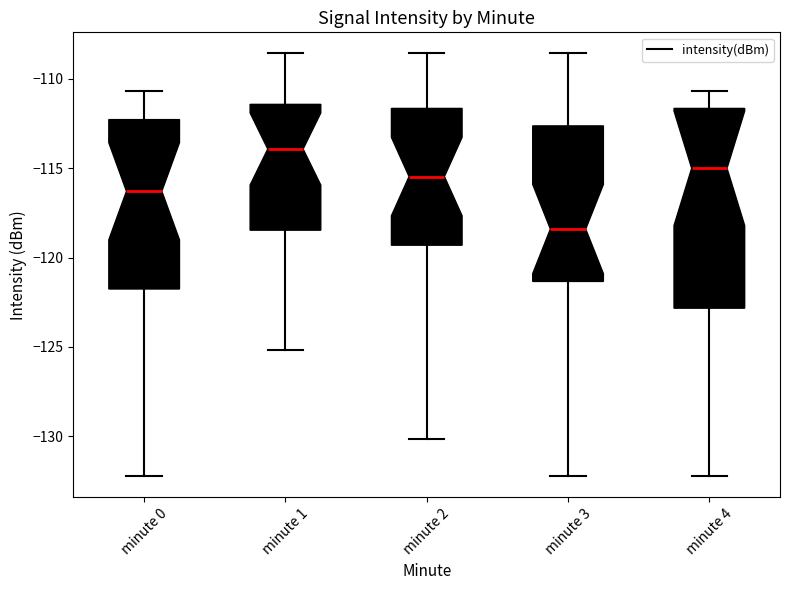

Comparing the boxes themselves (not the whiskers), which one is the tallest?

minute 4